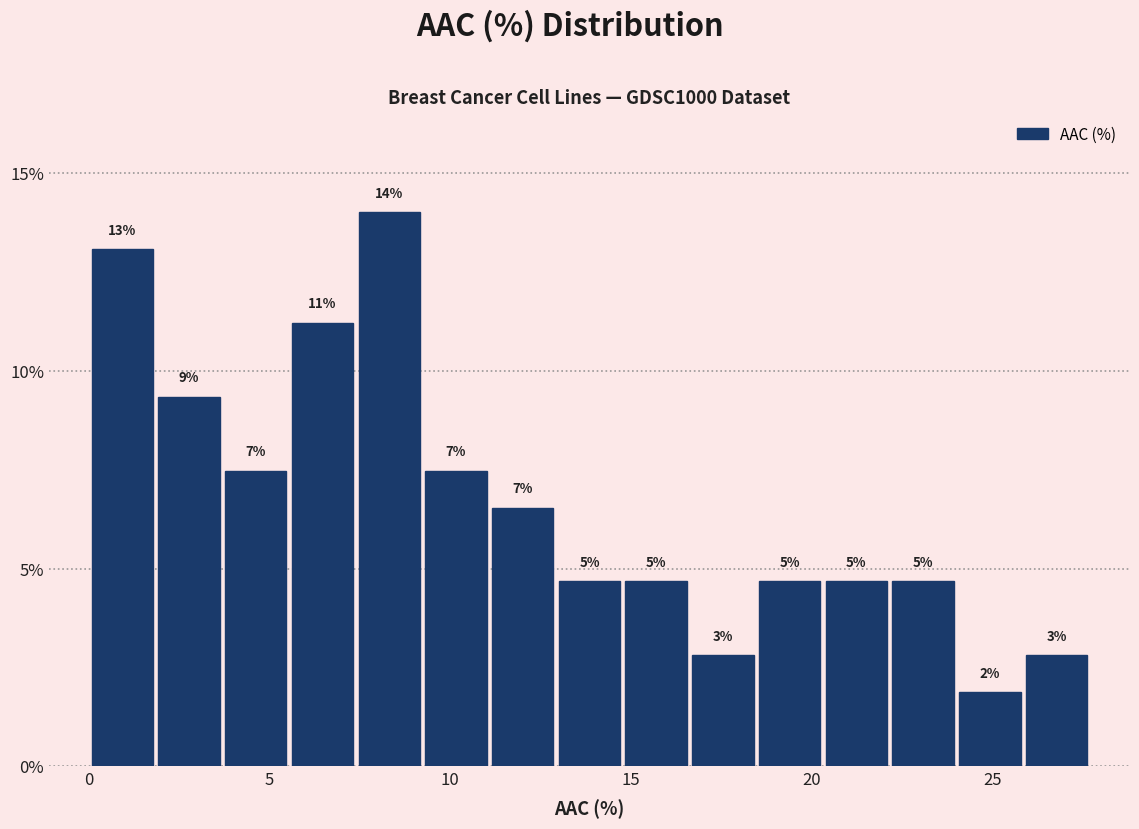

Read against the x-axis, roughly where is the centre of the tallest bar?

8.5